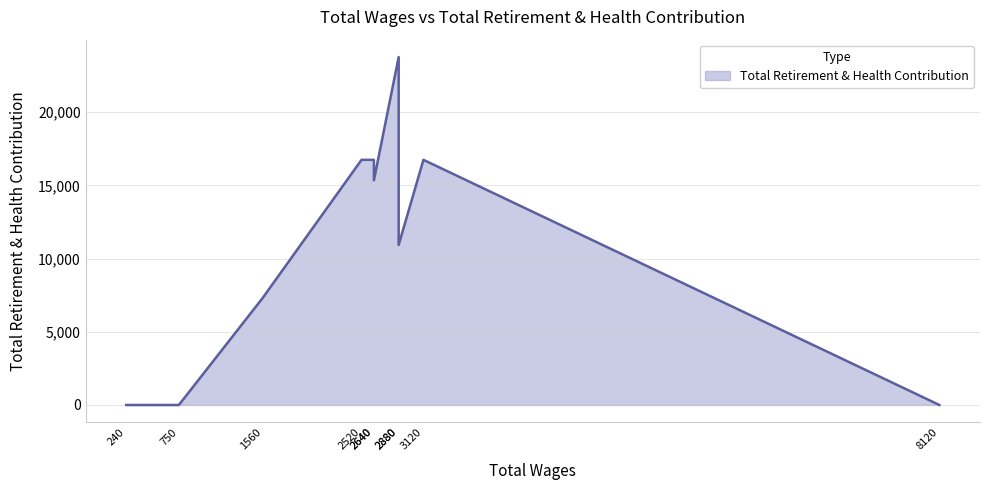

How many points are higher than both their immediate neighbors (excluding endpoints)?

3